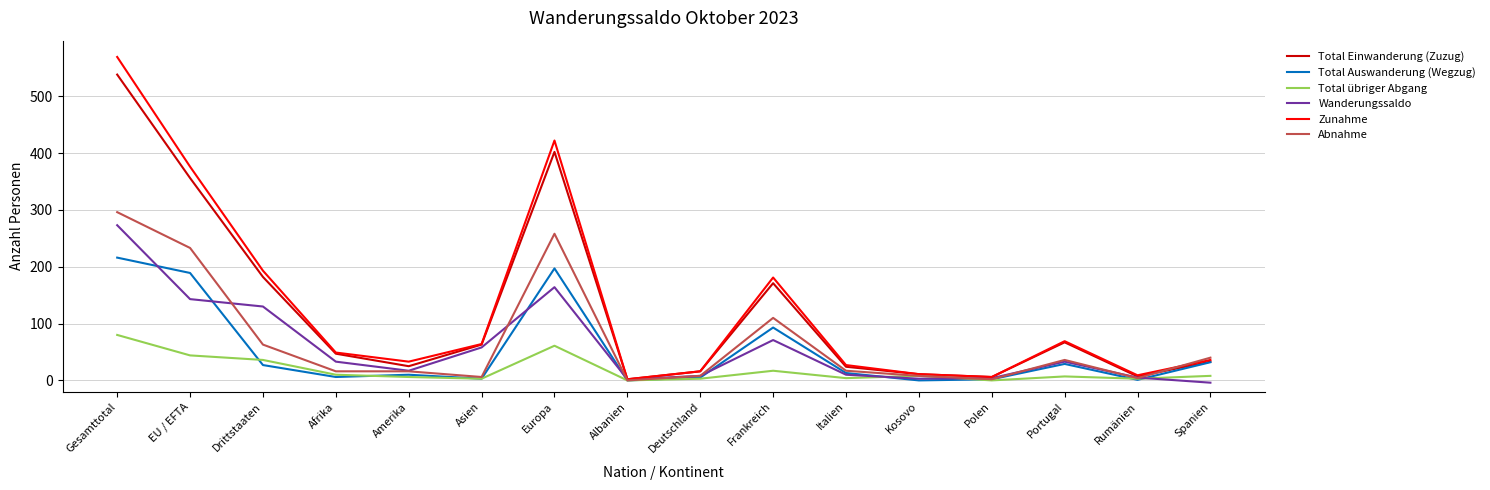

What is the highest value of the Abnahme series?

296